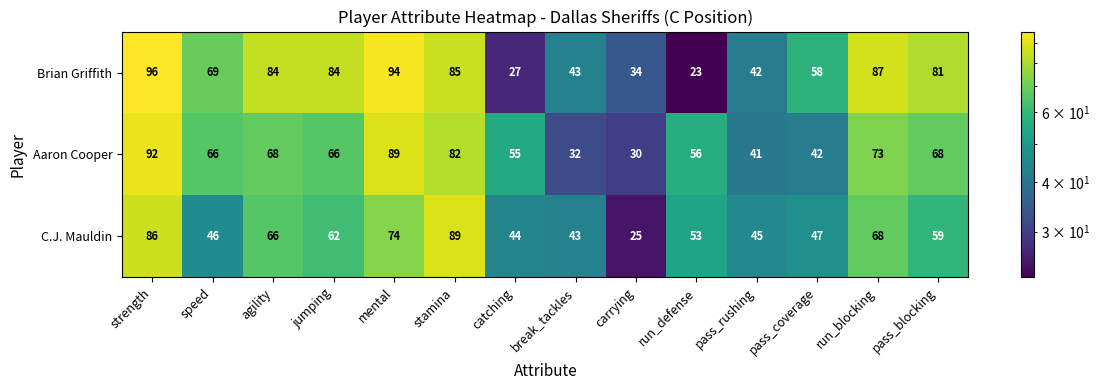

What is the spread (max minus min) of values at stamina?

7